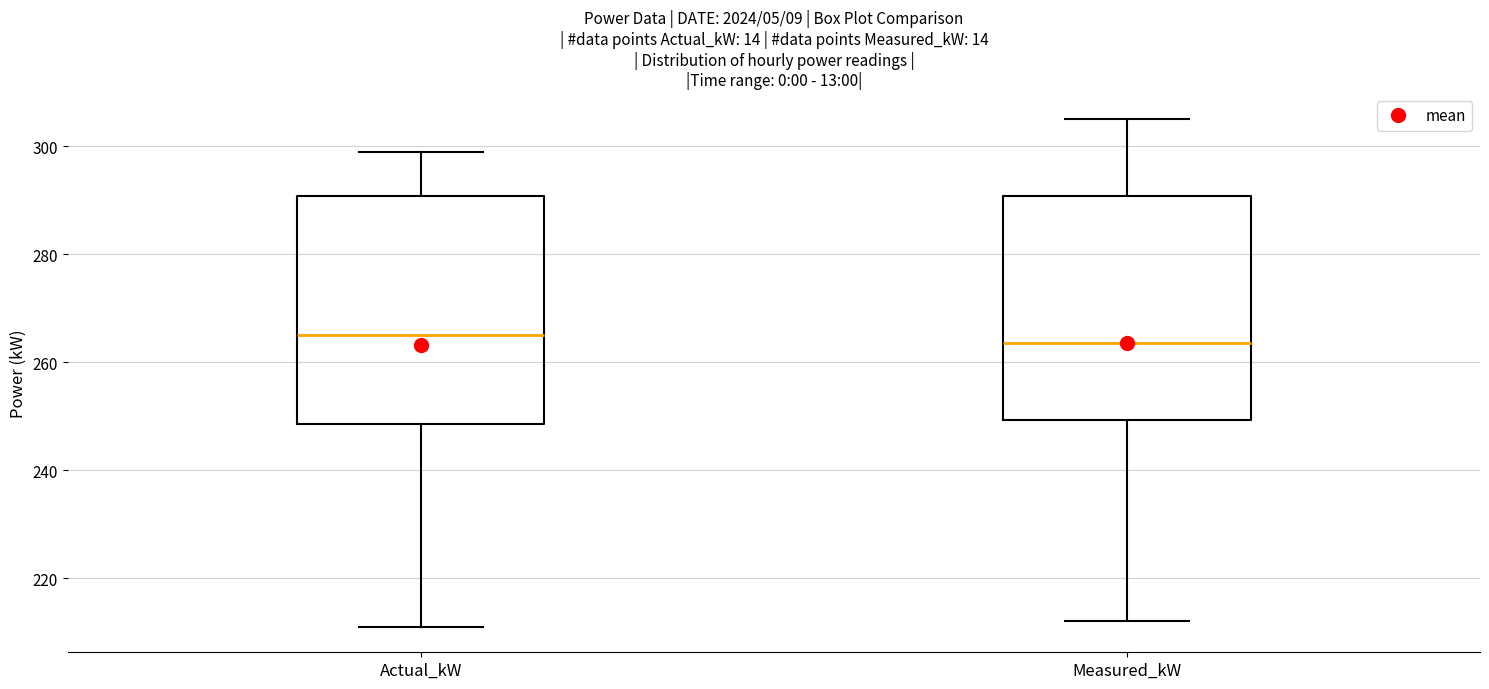

Reading left to right, read every box against the y-axis: the position of its median line, the range the box covers, and the ends of its whiskers. The values are not printed on the chart, so give them approximately, as read against the axis.

Actual_kW: median 266, box 248 to 290, whiskers 212 to 300
Measured_kW: median 264, box 250 to 290, whiskers 212 to 306